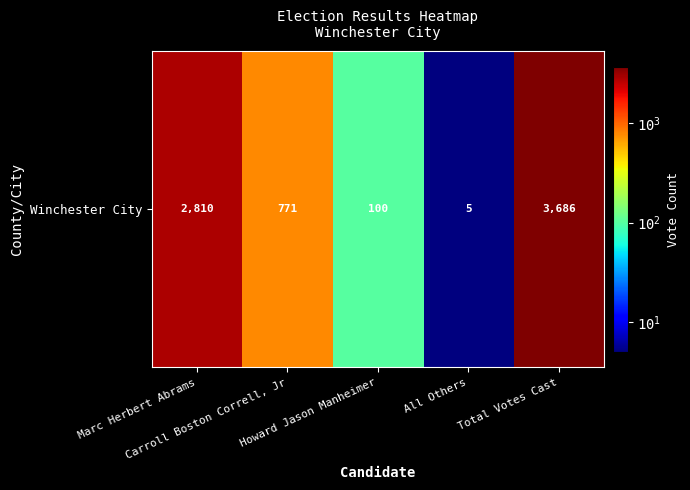

Rank the categories by value from lowest to highest.

All Others, Howard Jason Manheimer, Carroll Boston Correll, Jr, Marc Herbert Abrams, Total Votes Cast